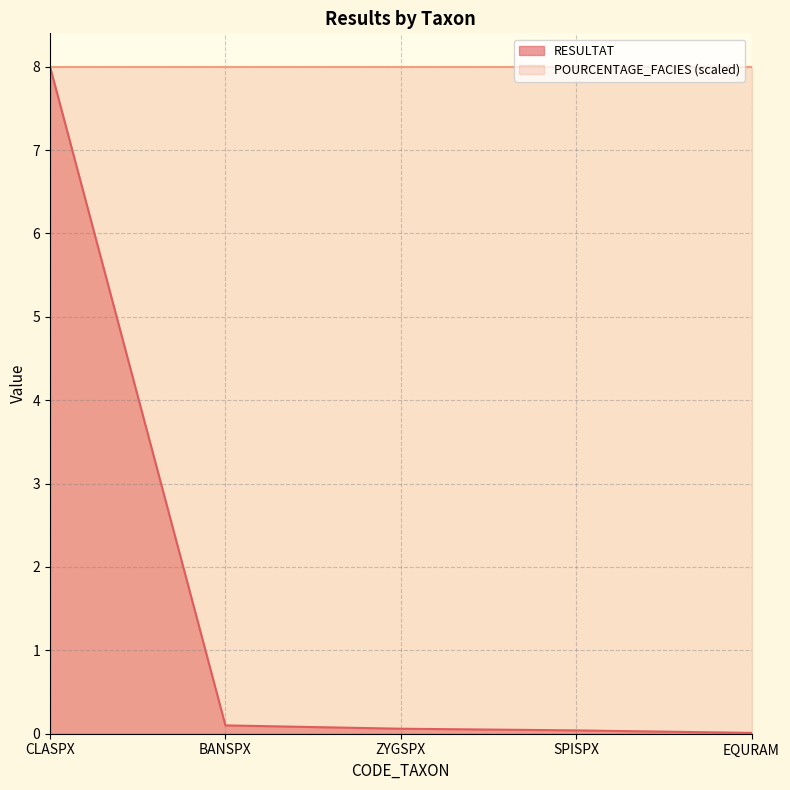

Reading left to right, list all the values displayed in this chart.

CLASPX=8.0	BANSPX=0.1	ZYGSPX=0.1	SPISPX=0.0	EQURAM=0.0